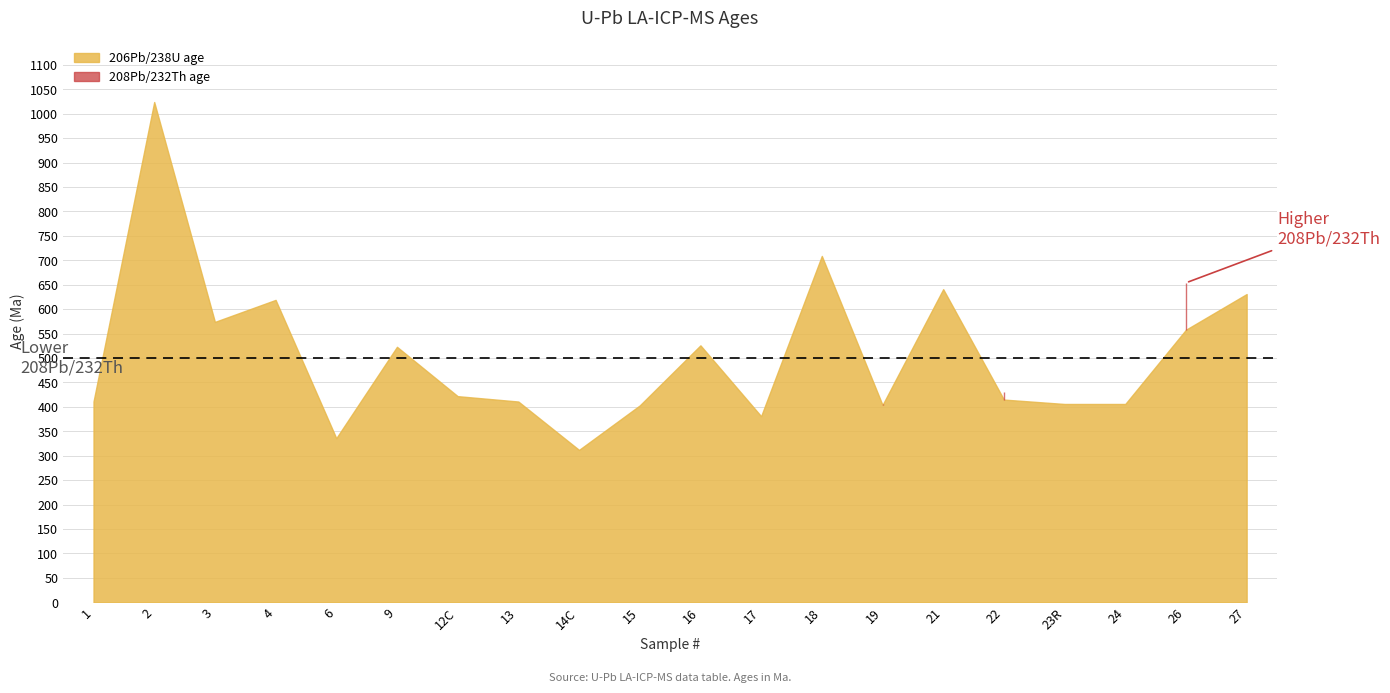

What is the label of the 7th point from the right?

19